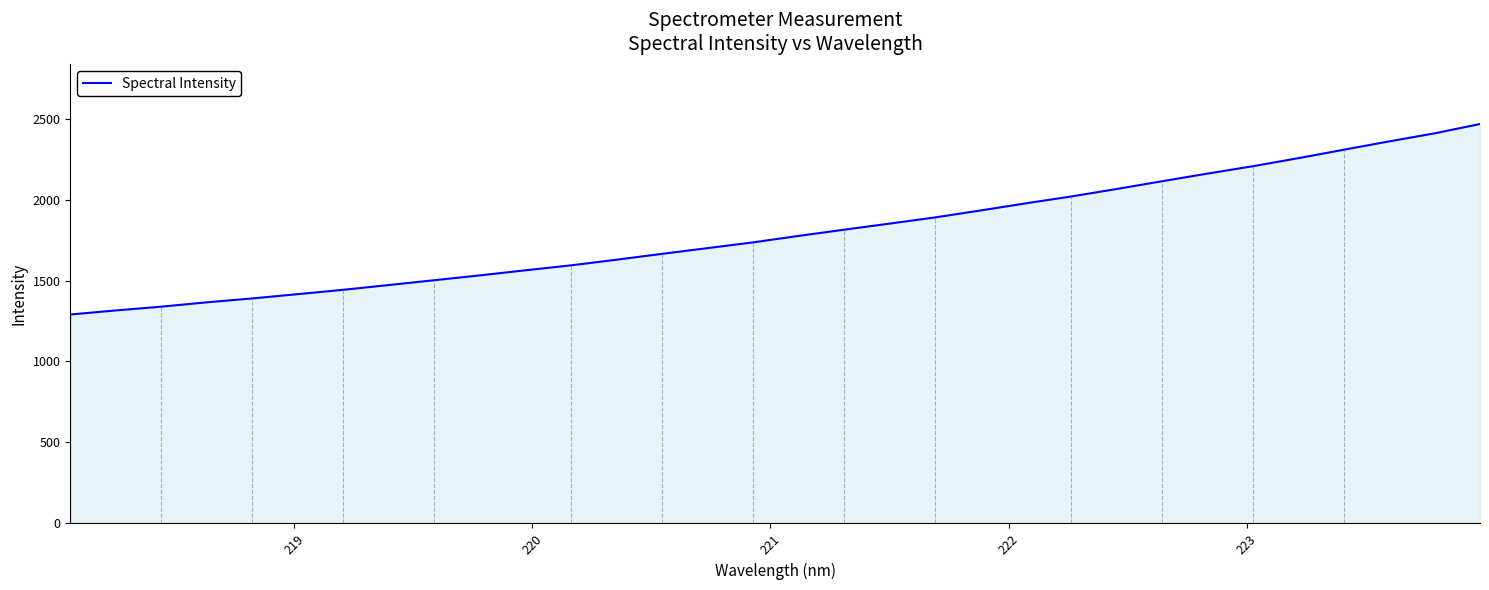

Does the chart display data point markers on the line(s)?

No